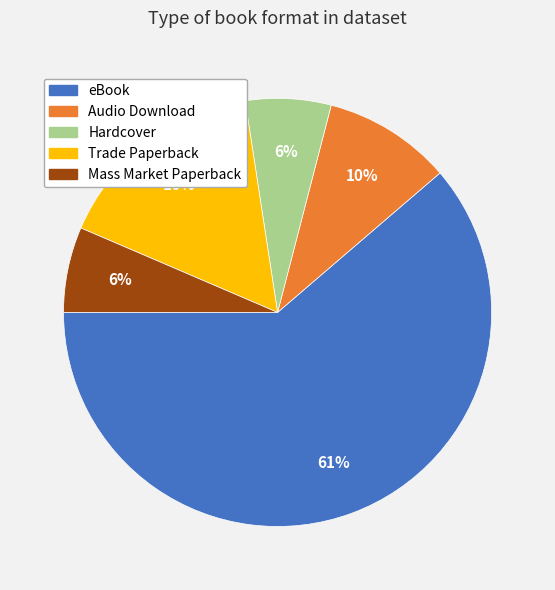

To the nearest percent, what is the average slice percentage?

20%